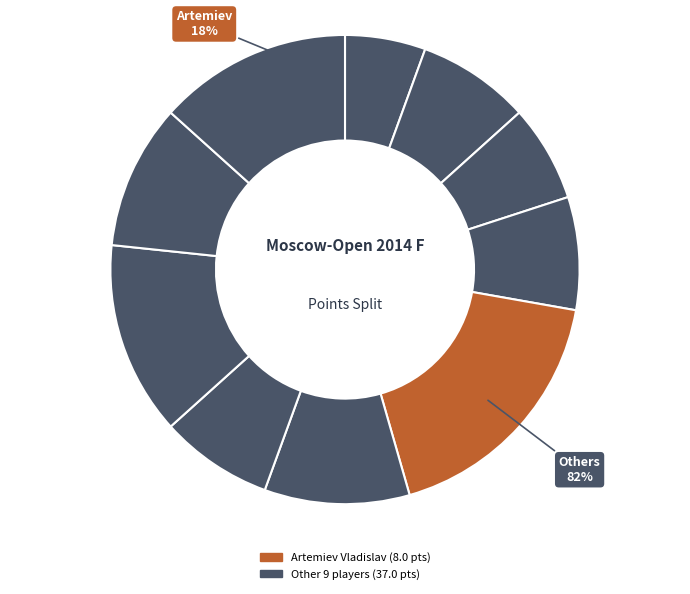

Rank the categories by value from highest to lowest.

Artemiev Vladislav, Stukopin Andrey, Belous Vladimir, Eliseev Urii, Andriasian Zaven, Dragun Kamil, Bernadskiy Vitaliy, Vavulin Maksim, Bajarani Ulvi, Gordievsky Dmitry